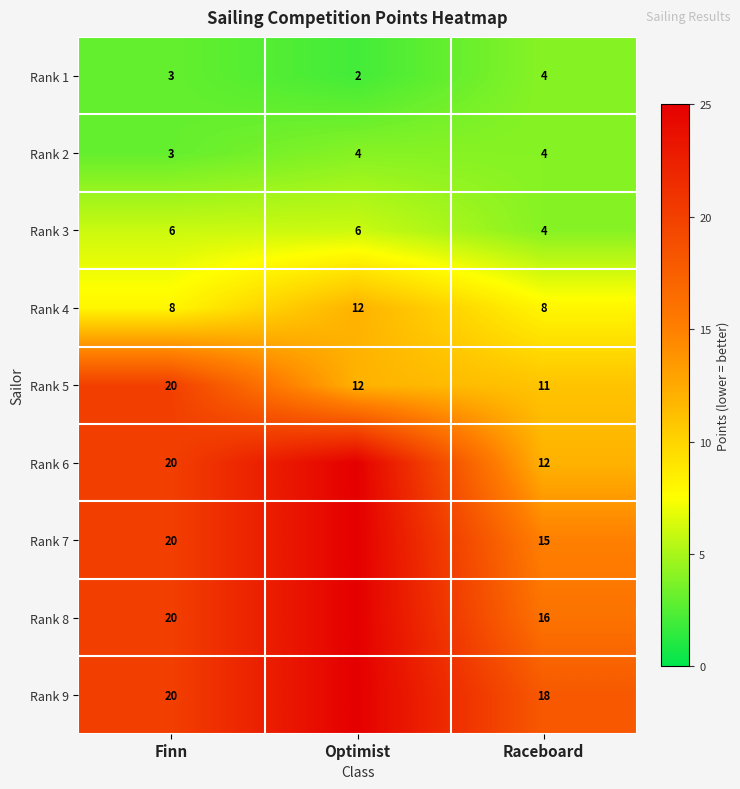

What value does the Rank 5 series have at Raceboard?

11